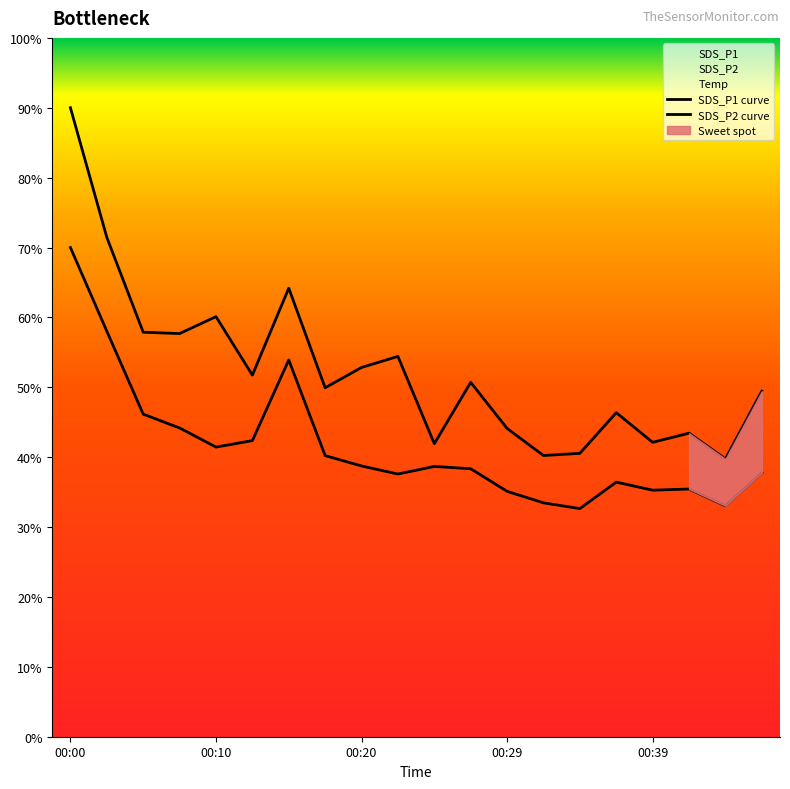

Where is the first local minimum for SDS_P2?

00:10